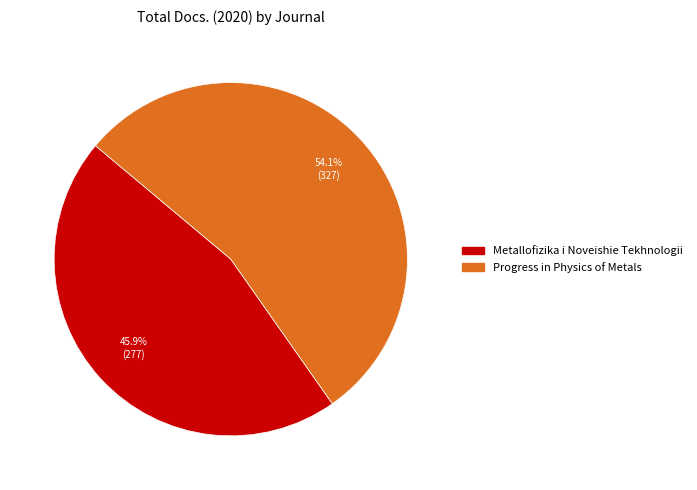

Does Metallofizika i Noveishie Tekhnologii account for over 50% of the chart?

No